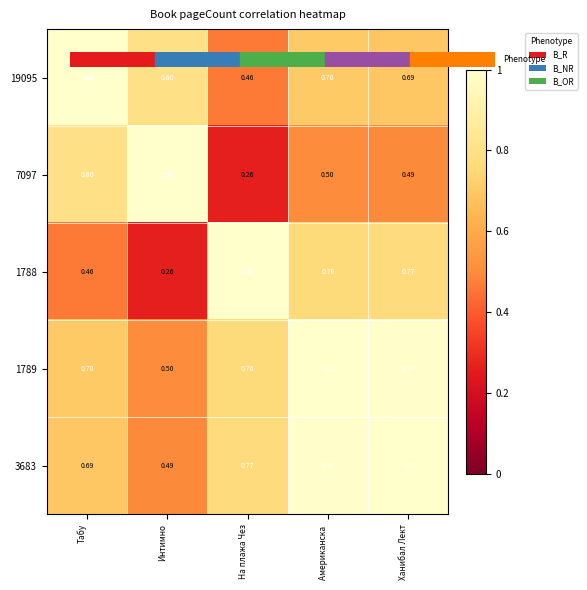

List the labels in order of 3683 value, smallest first.

Интимно, Табу, На плажа Чез, Американска , Ханибал Лект